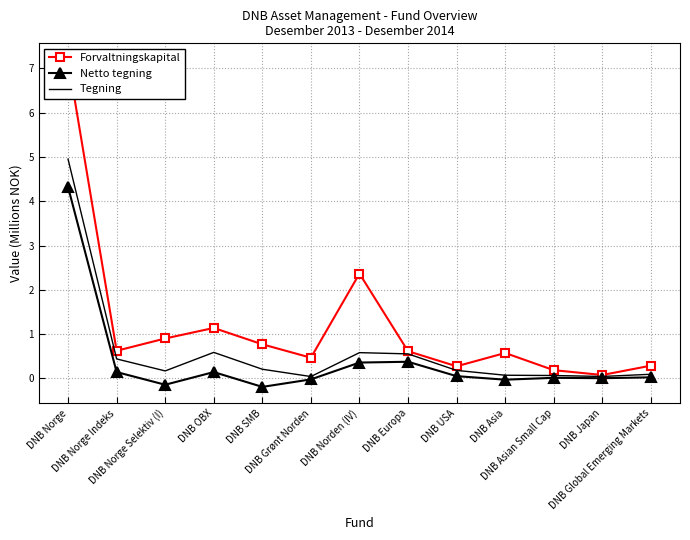

What is the greatest value displayed?

7.2